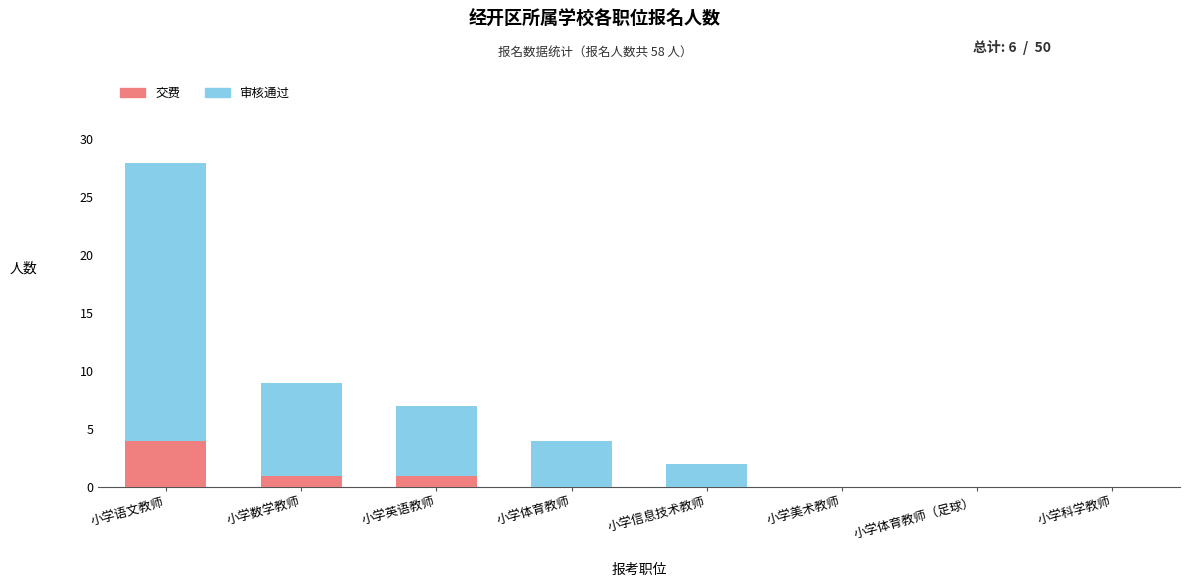

True or false: 交费 has a value of 1 at 小学语文教师.

False